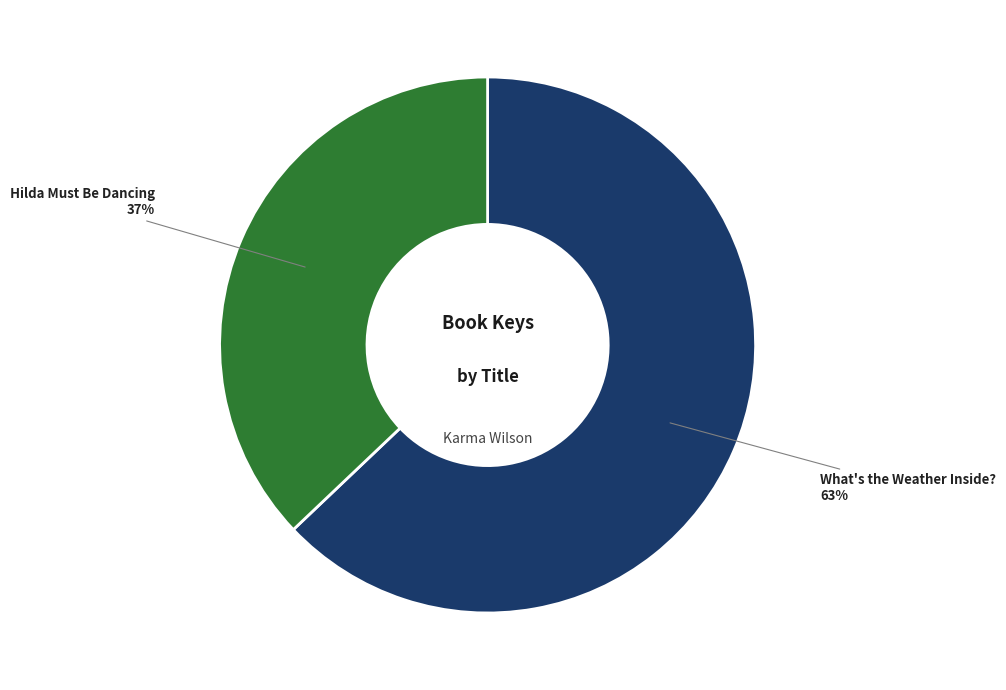

To the nearest percent, what portion does Hilda Must Be Dancing represent?

37%